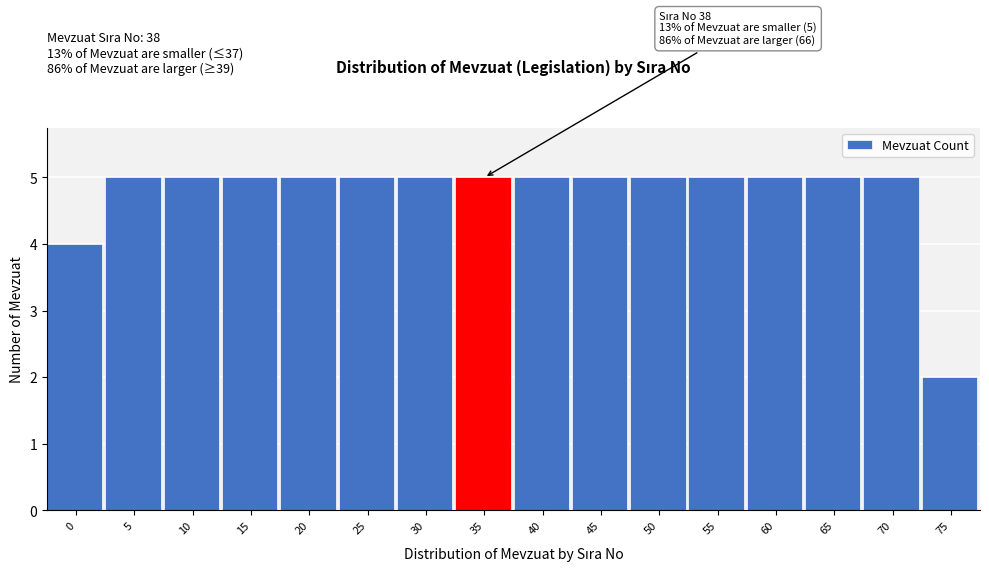

Reading left to right, extract all data points from this chart.

0=4	5=5	10=5	15=5	20=5	25=5	30=5	35=5	40=5	45=5	50=5	55=5	60=5	65=5	70=5	75=2